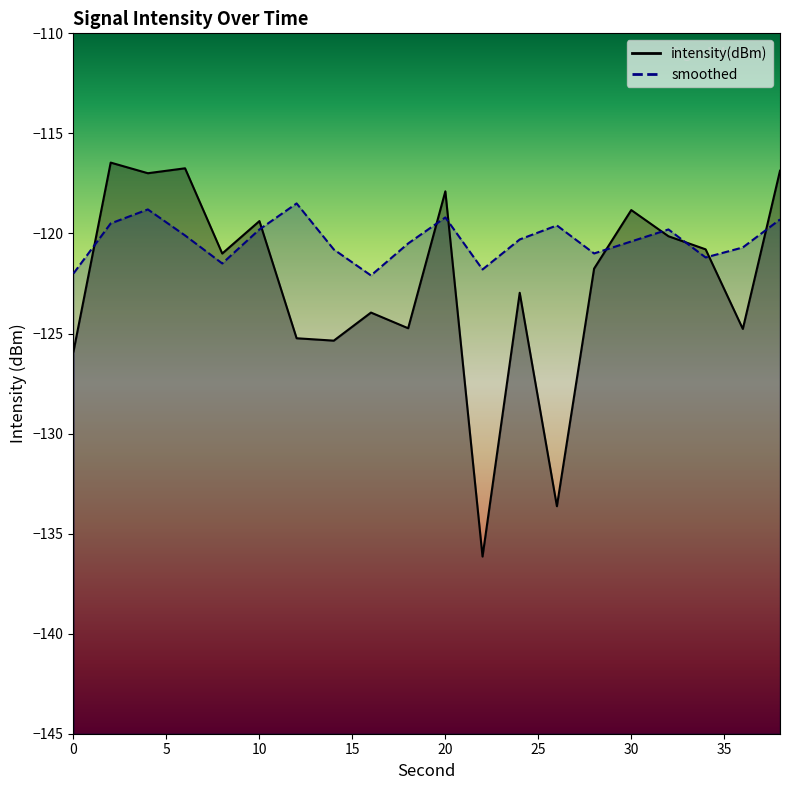

What is the value of the intensity(dBm) point at the 11th from the left?

-117.9